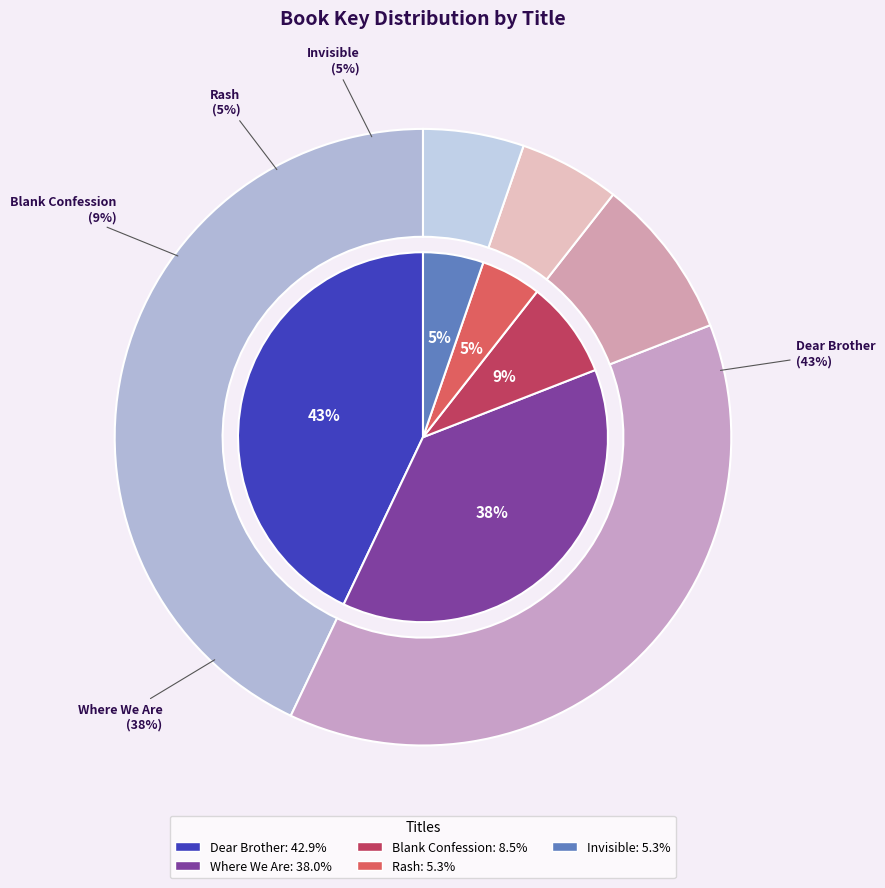

Does any single category account for the majority?

No